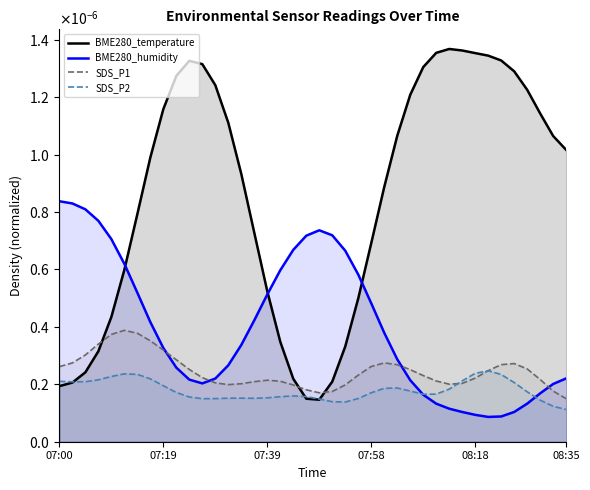

What is the label of the 15th point from the right?

08:01